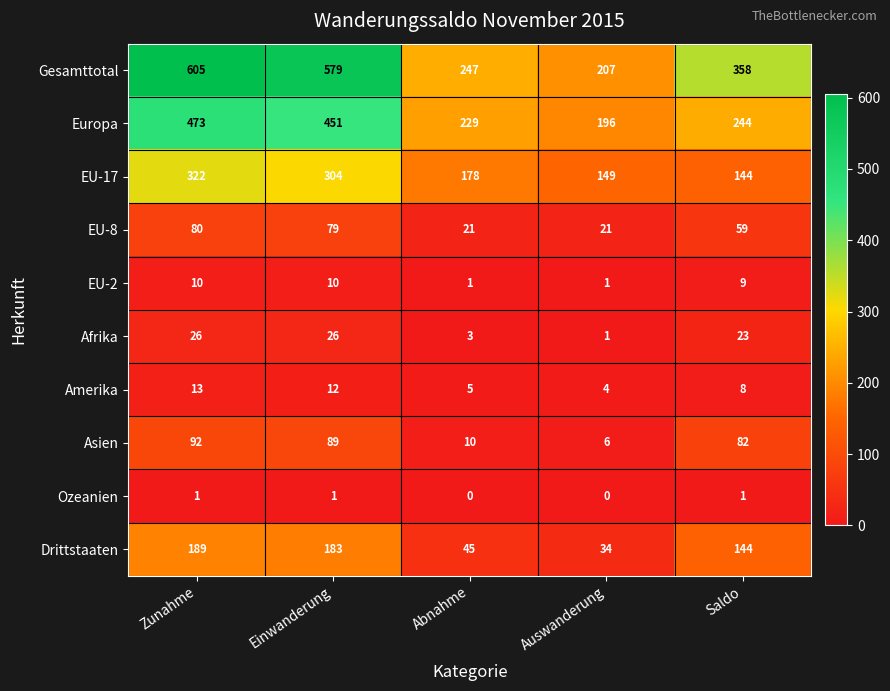

Between Zunahme and Abnahme, which series saw the biggest shift?

Gesamttotal